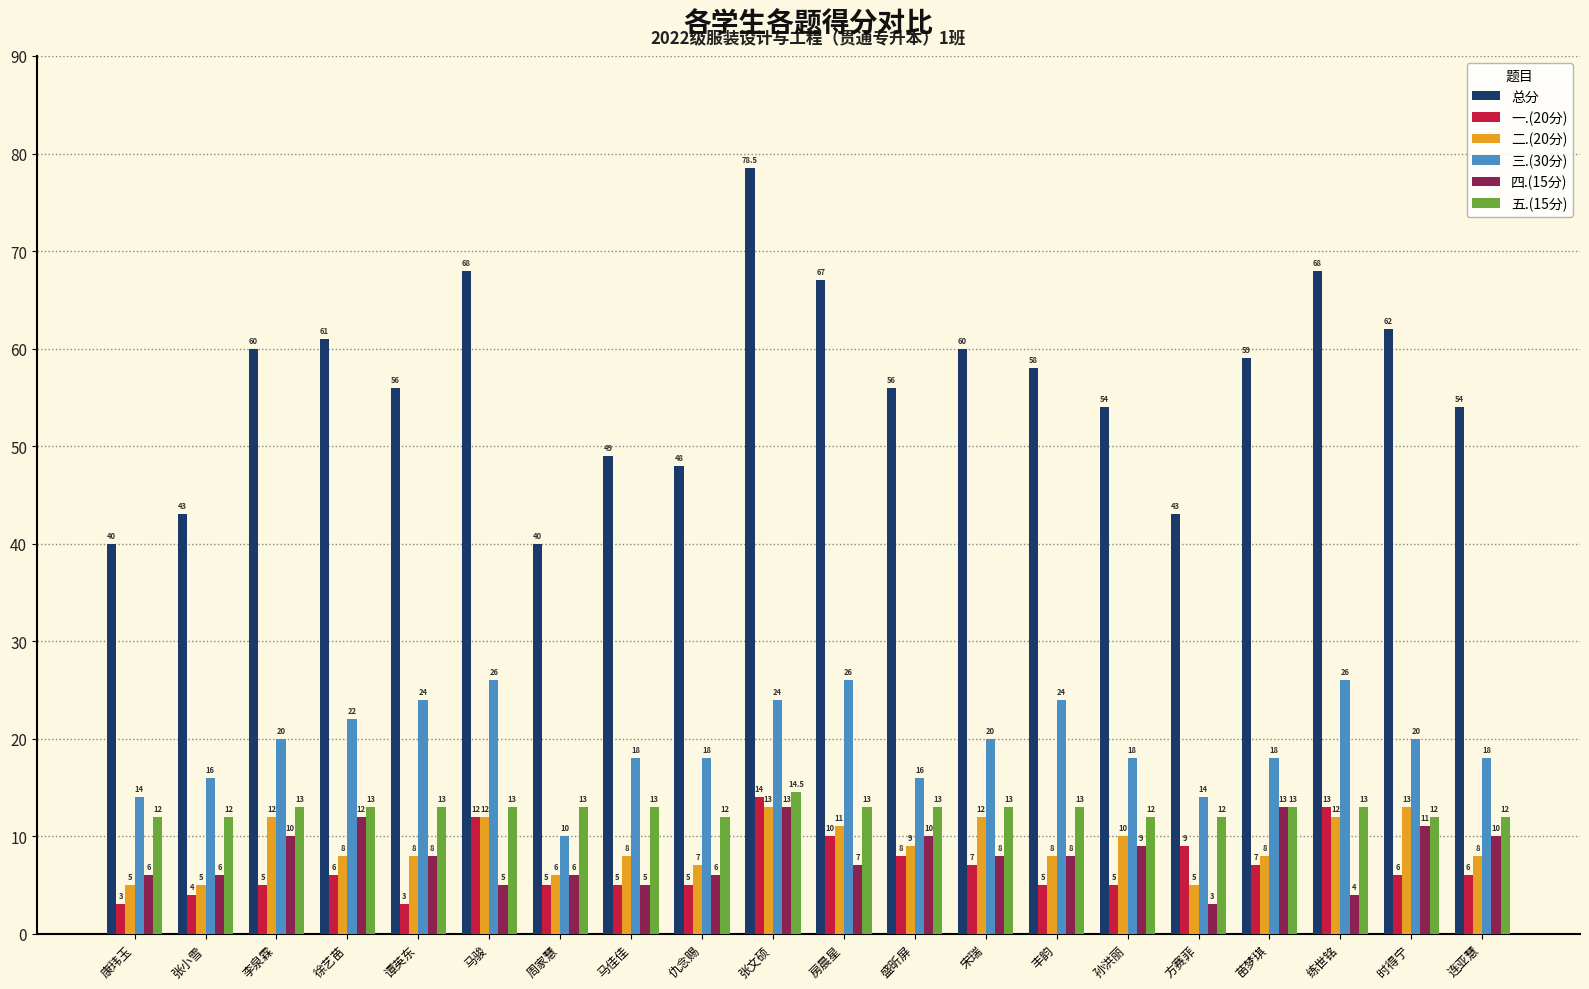

What is the total value across all series at 马佳佳?

98.0